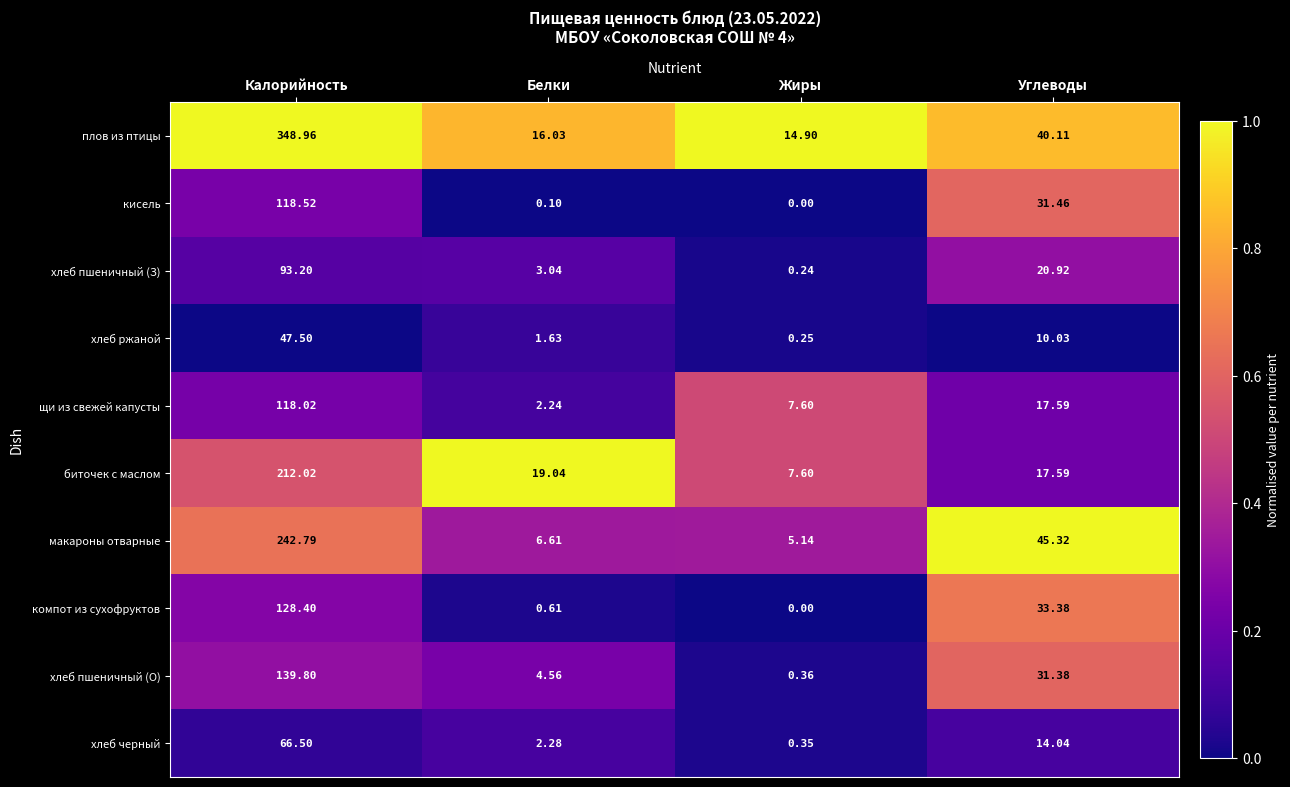

At which label does щи из свежей капусты reach its minimum?

Белки